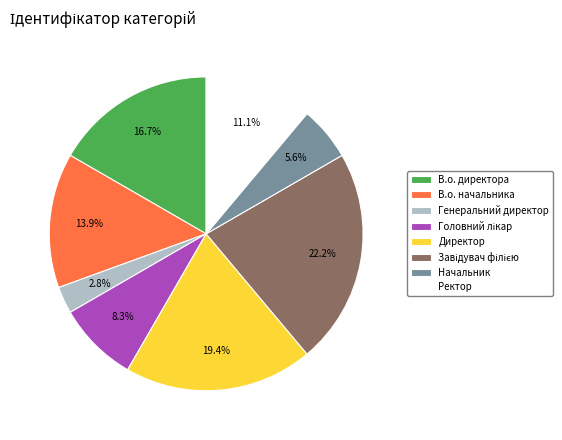

Is the sum of Начальник and Генеральний директор greater than half?

No